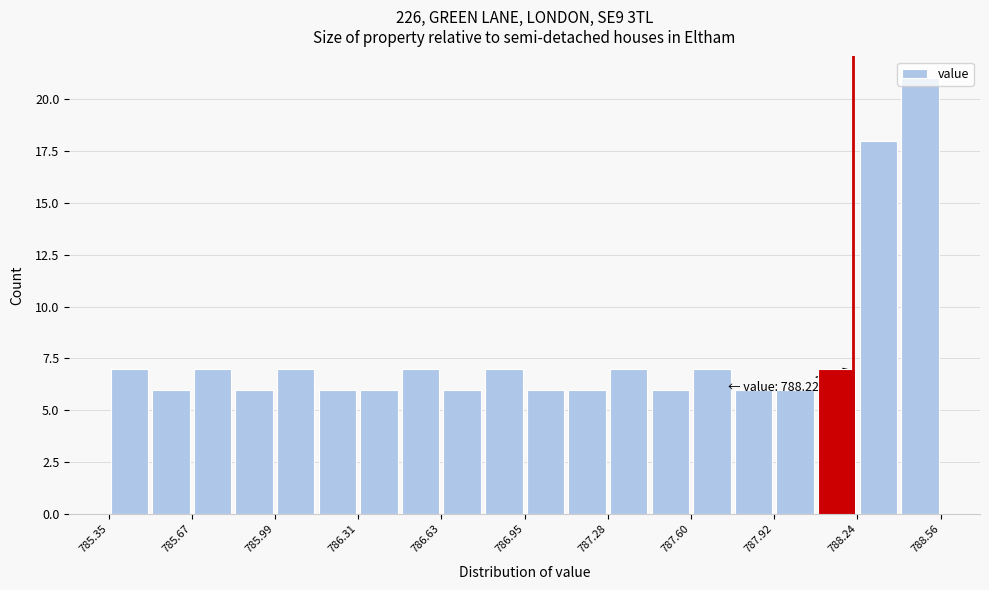

Read against the x-axis, roughly where is the centre of the tallest bar?

788.50